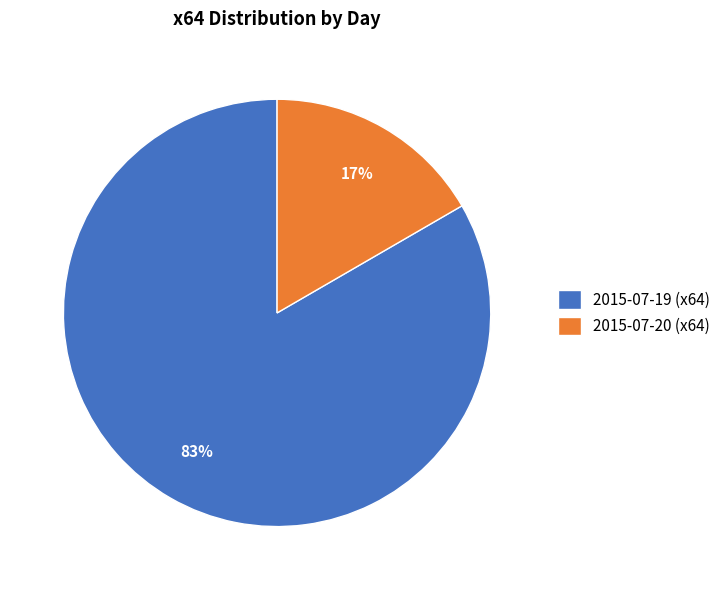

Rank the categories by value from highest to lowest.

2015-07-19, 2015-07-20